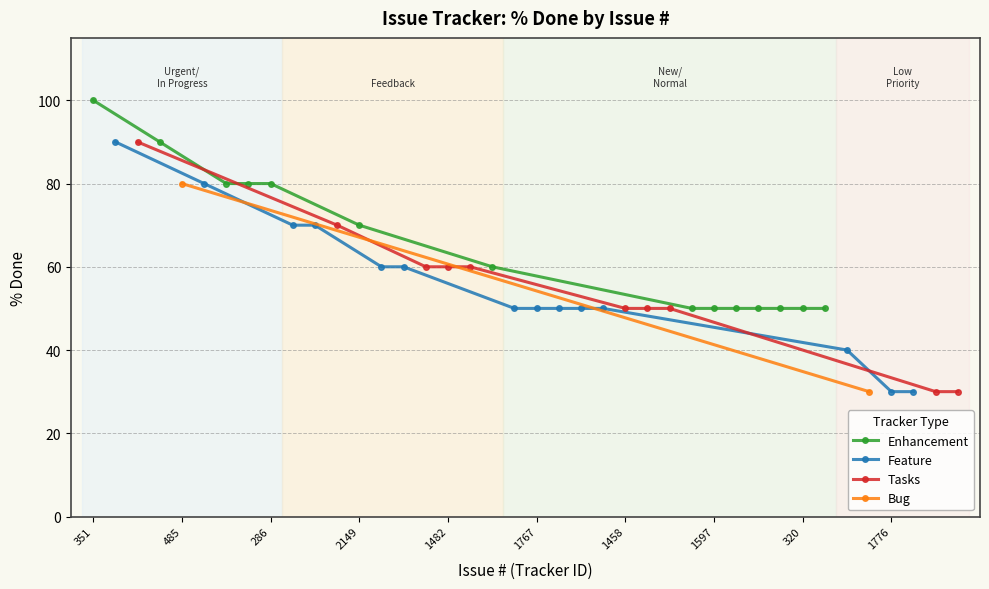

What is the difference between the values at 979 and 2233?

10